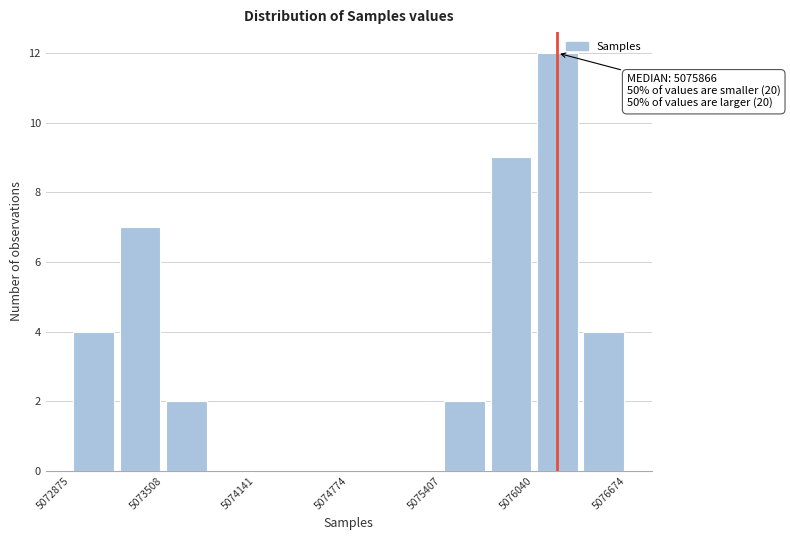

Read against the x-axis, roughly where is the centre of the tallest bar?

5076200